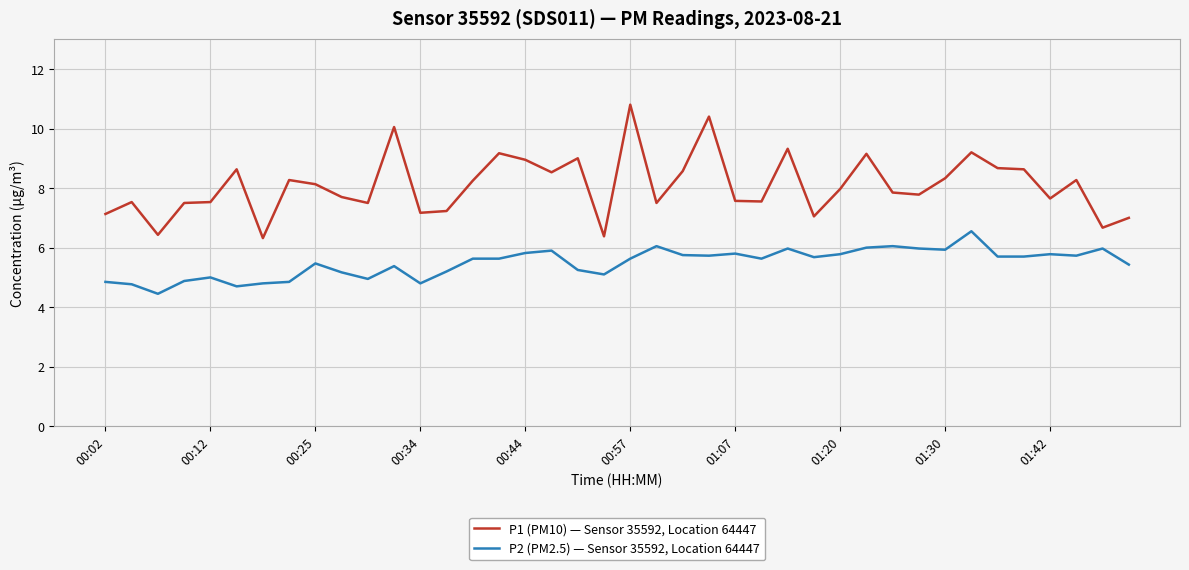

What is the difference between the maximum and minimum values in the P2 (PM2.5) — Sensor 35592, Location 64447 series?

2.1